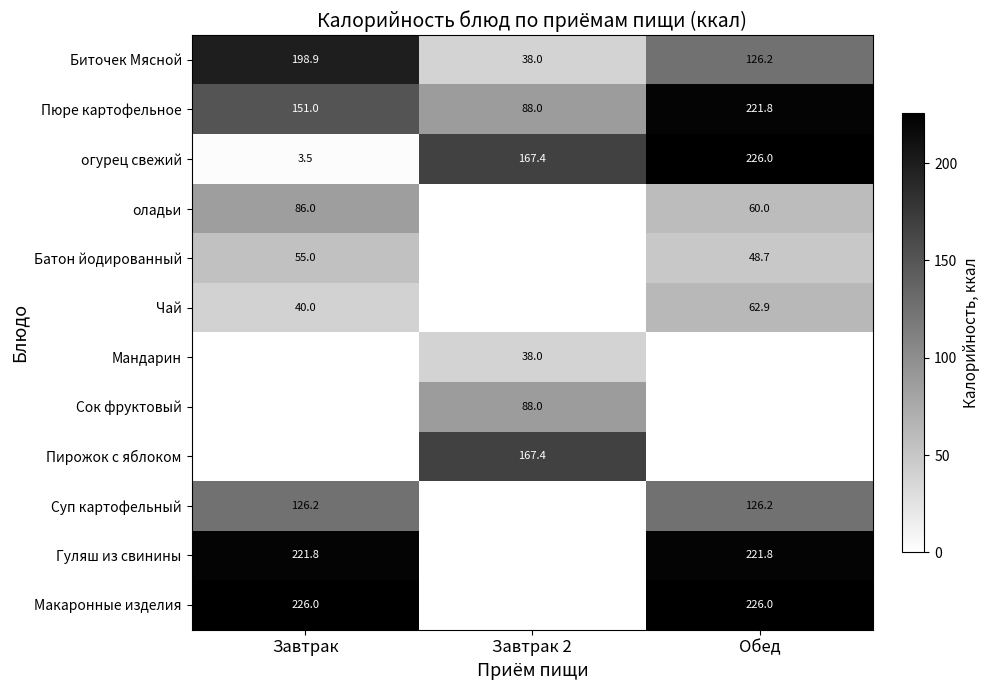

What is the sum of all огурец свежий values?

396.9